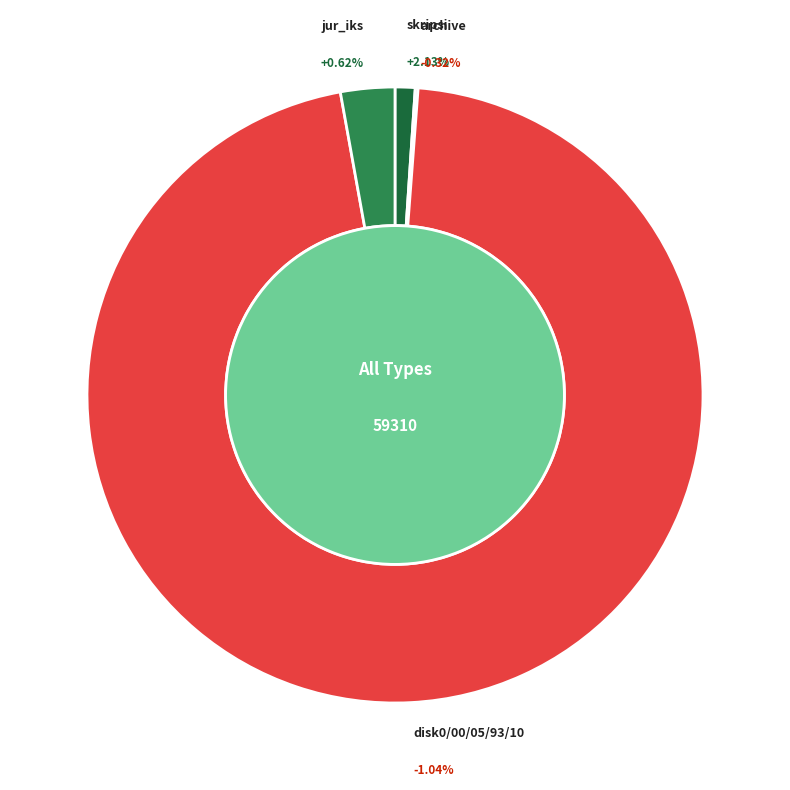

How many slices are in this pie chart?

4